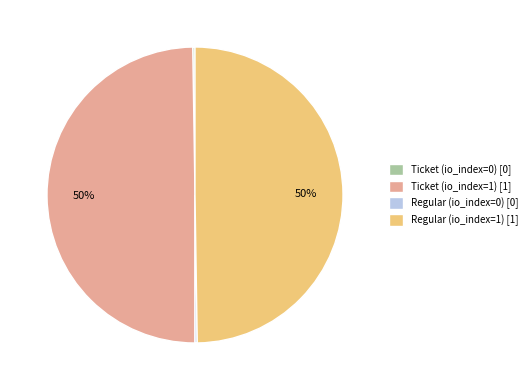

To the nearest percent, what is the average slice percentage?

25%